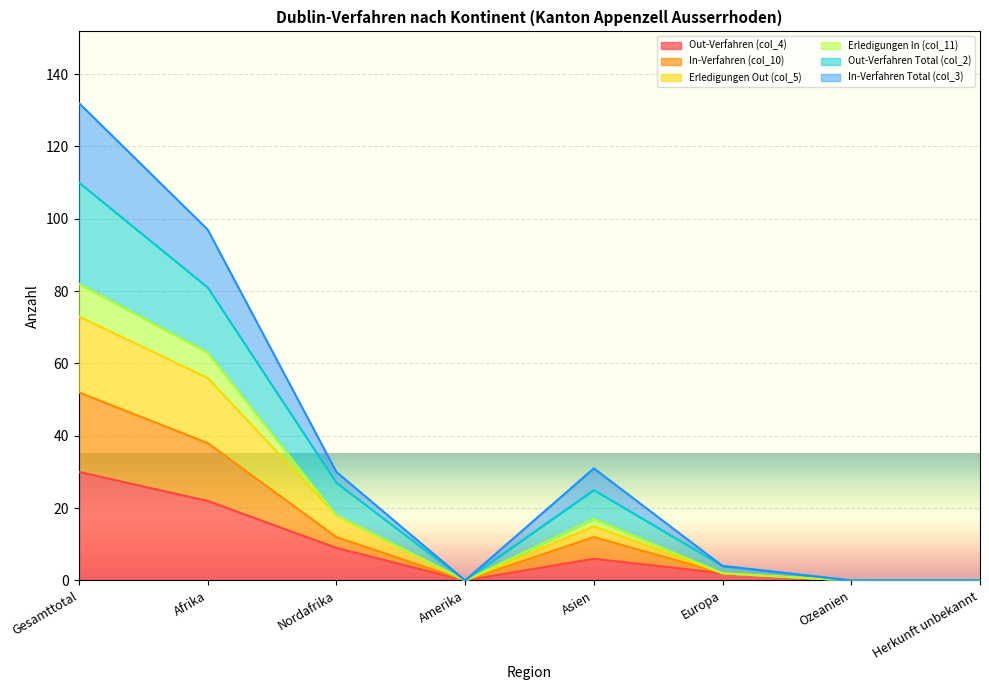

In In-Verfahren Total (col_3), how many points are higher than both neighbors (excluding endpoints)?

1